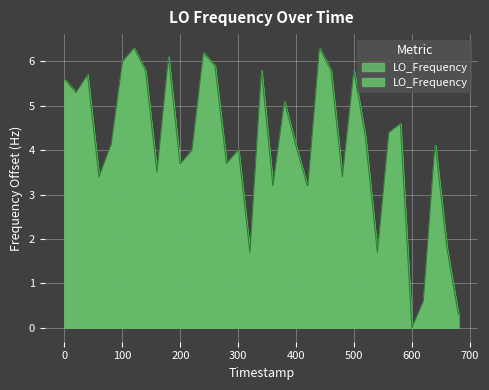

What is the greatest value displayed?

6.3